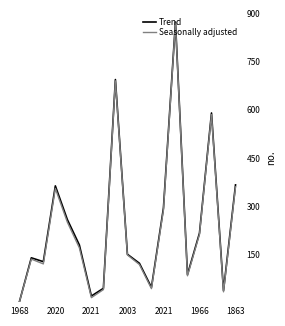

What is the average value of the Trend series?

242